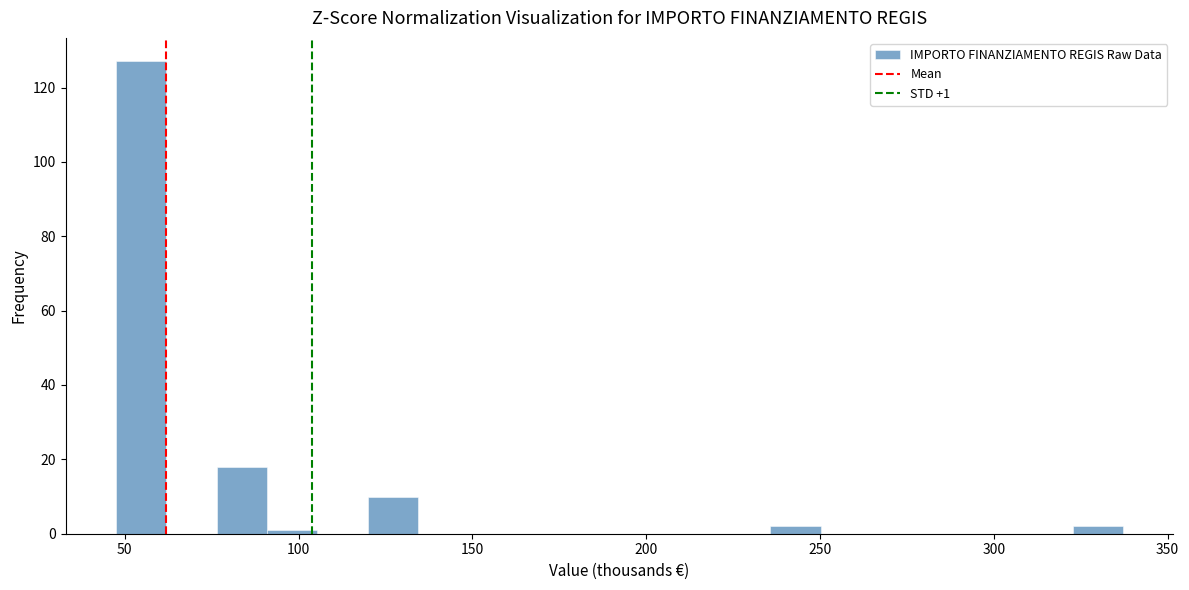

Around what value on the x-axis is the tallest bar? Give the approximate position of its centre, as read against the axis.

55